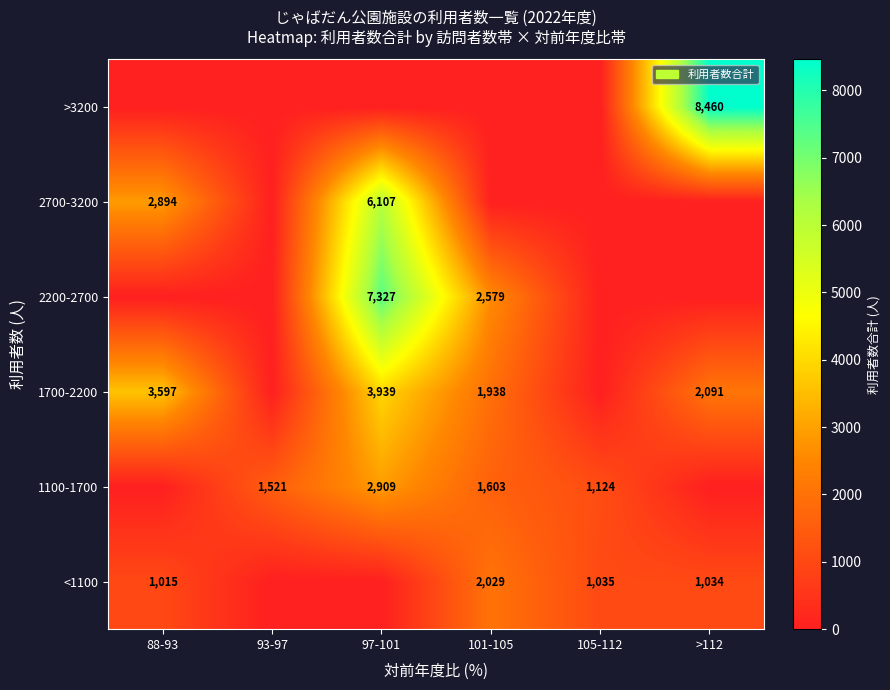

The value of <1100 at 105-112 is 1830. True or false?

False